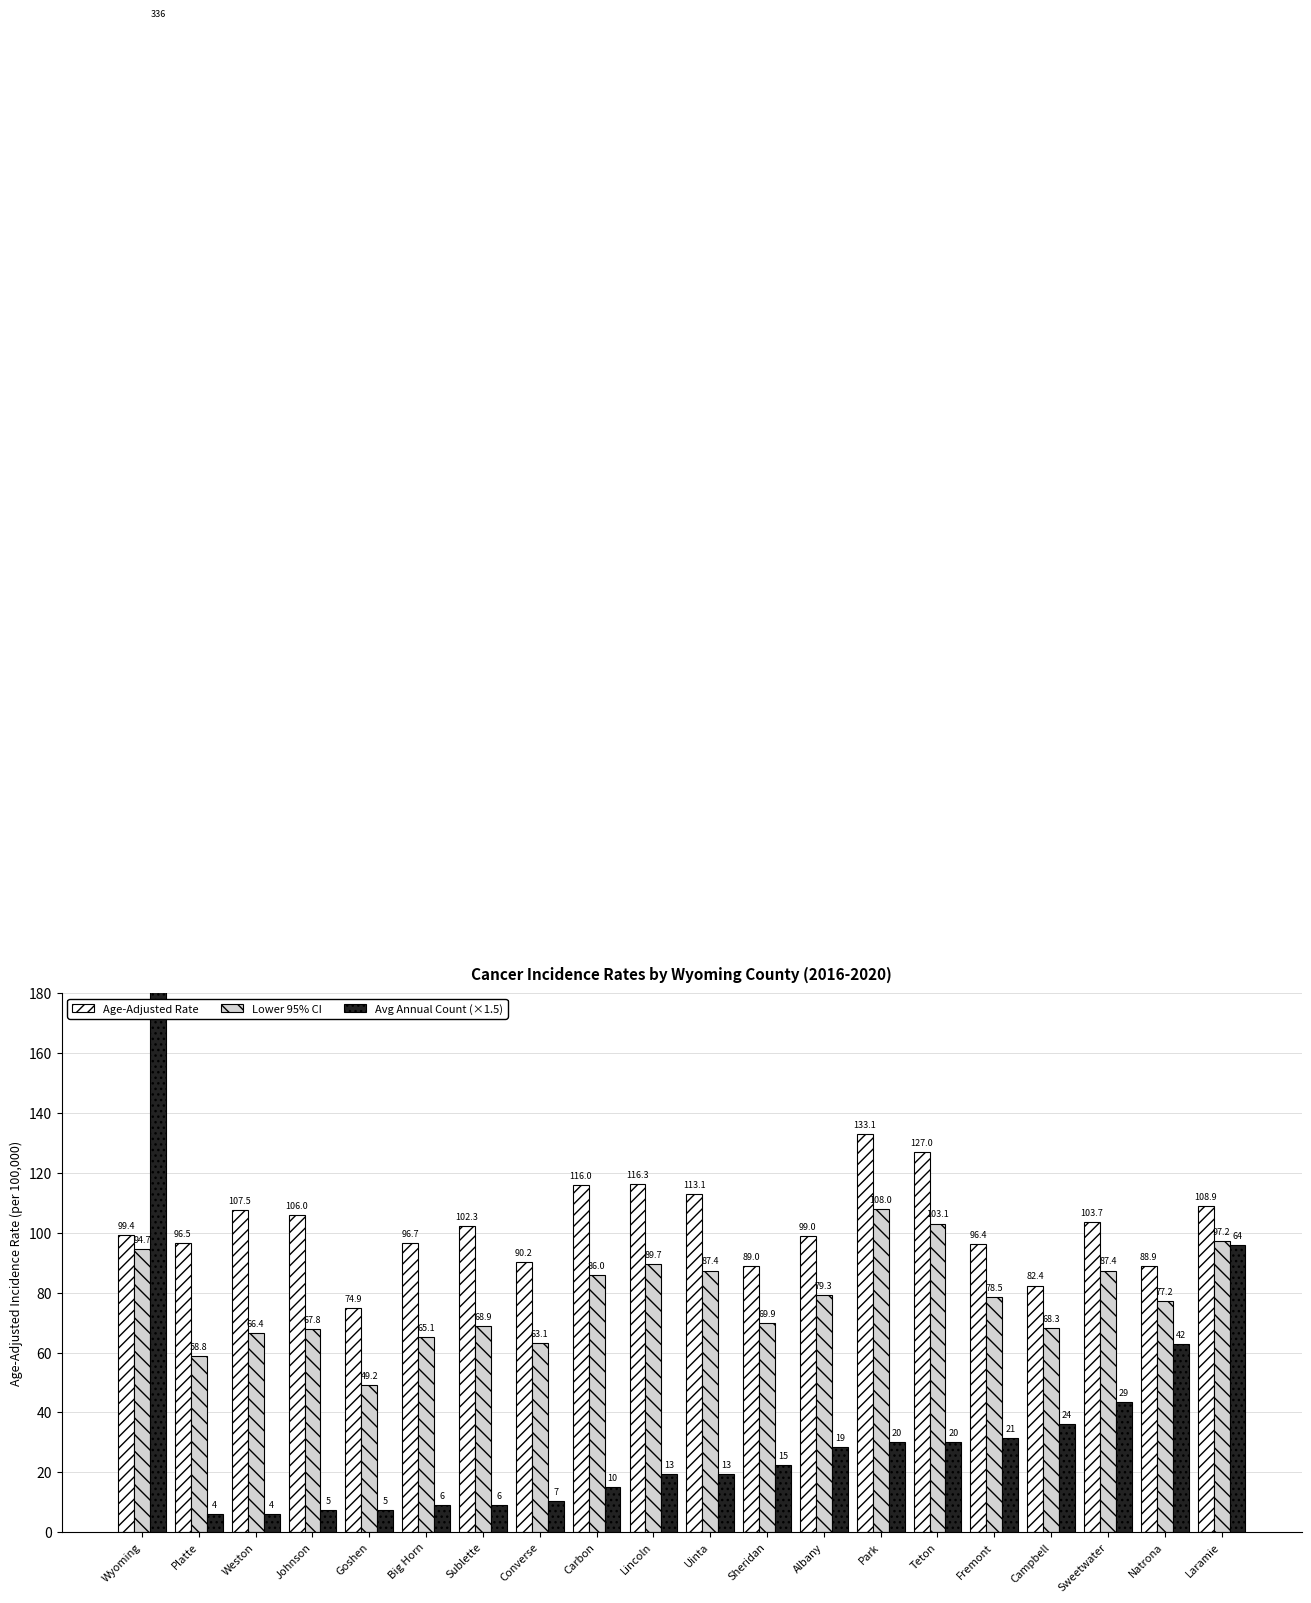

What is the spread (max minus min) of values at Wyoming?

409.3